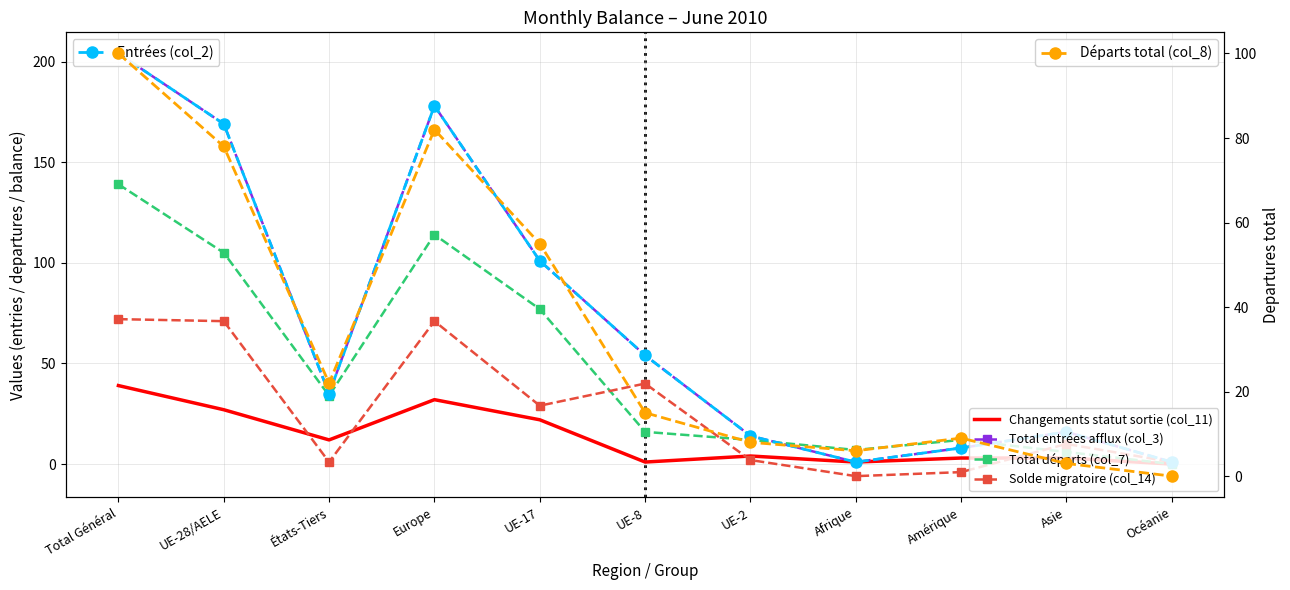

True or false: Total entrées afflux (col_3) and Entrées (col_2) intersect in this chart.

False